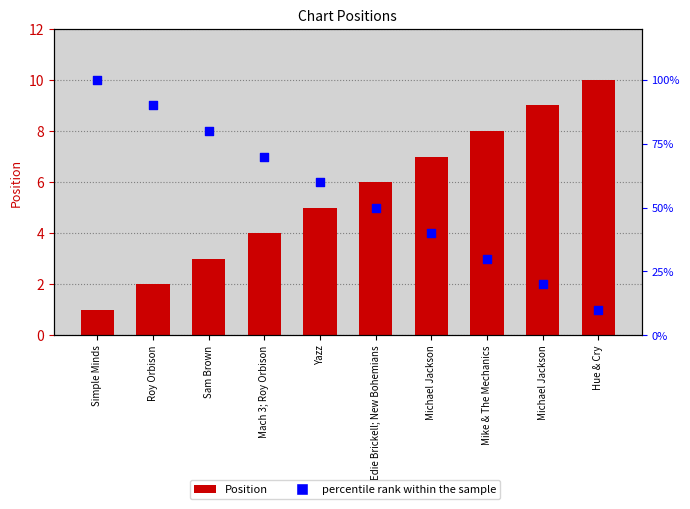

At which category is the sum across all series the highest?

Simple Minds